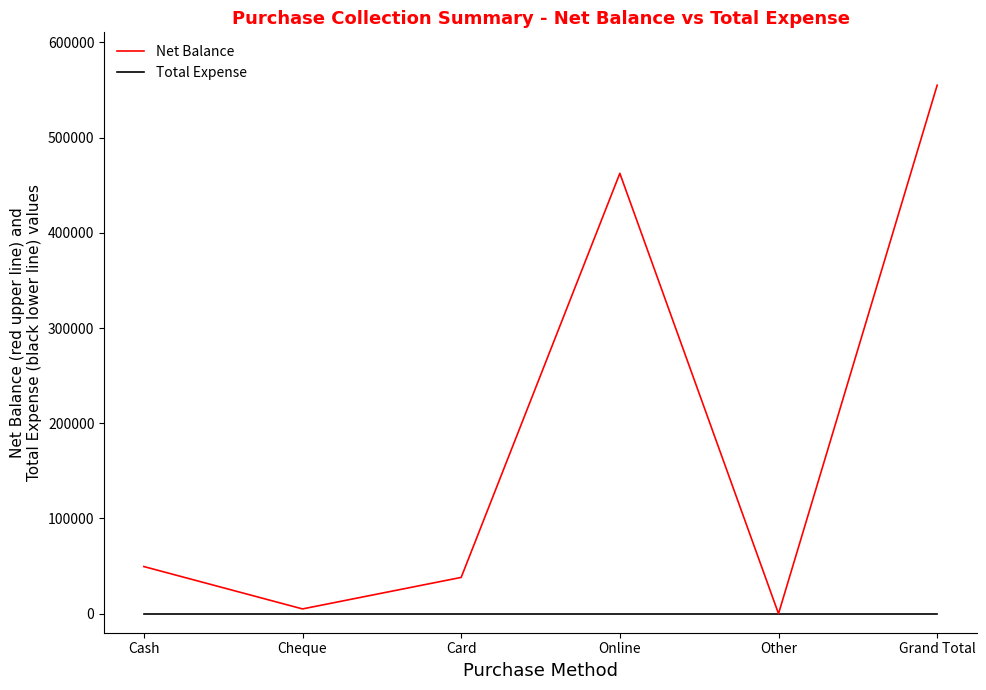

Does the chart have visible grid lines?

No